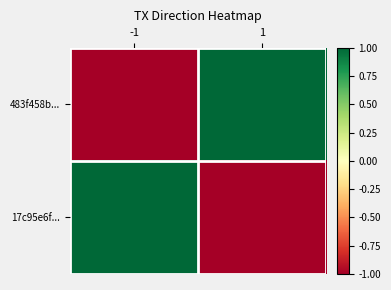

At how many categories does at least one series exceed 0?

2